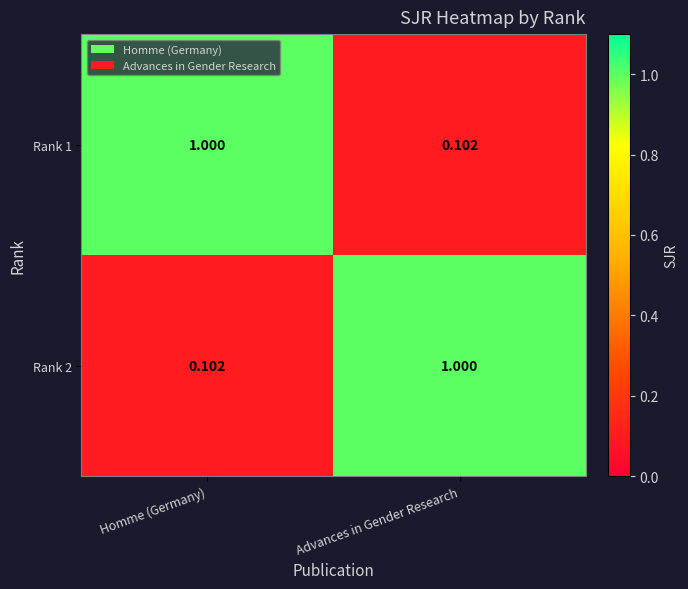

What is the total value across all series at Advances in Gender Research?

1.1